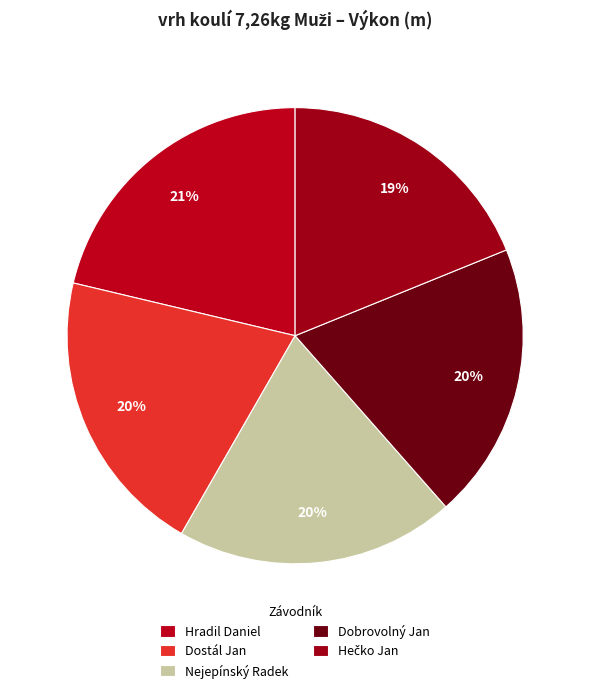

How many segments does this pie chart have?

5